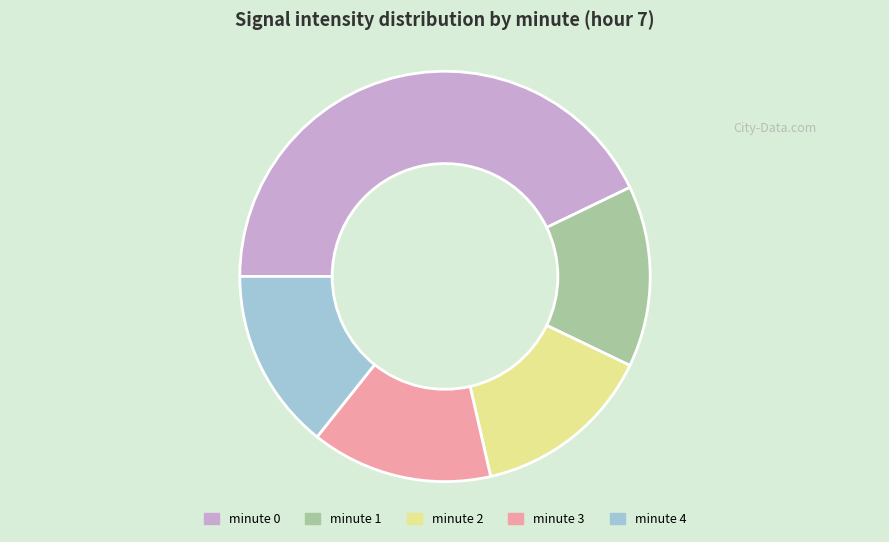

True or false: minute 0 accounts for 53% of the total.

False